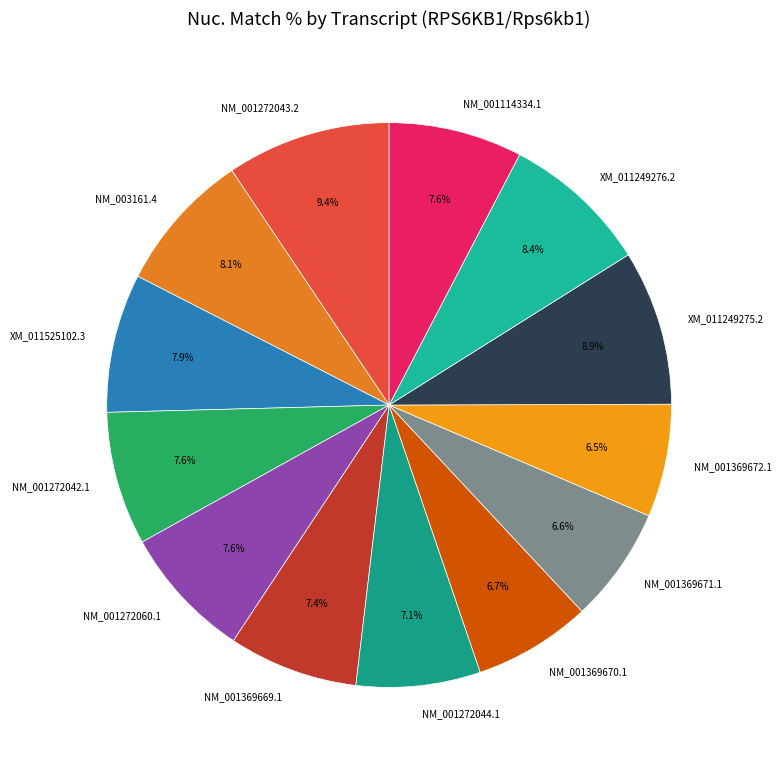

Approximately how many times larger is the value at NM_001369669.1 compared to NM_003161.4?

0.9